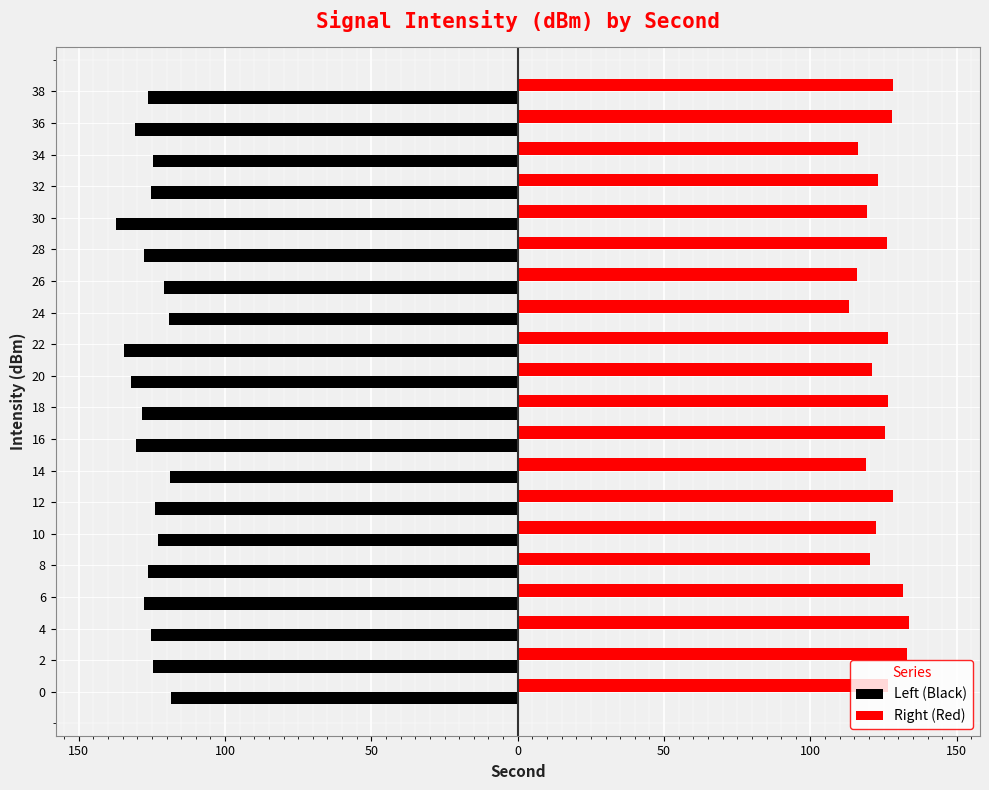

What are all the series names shown in the legend?

Left (Black), Right (Red)